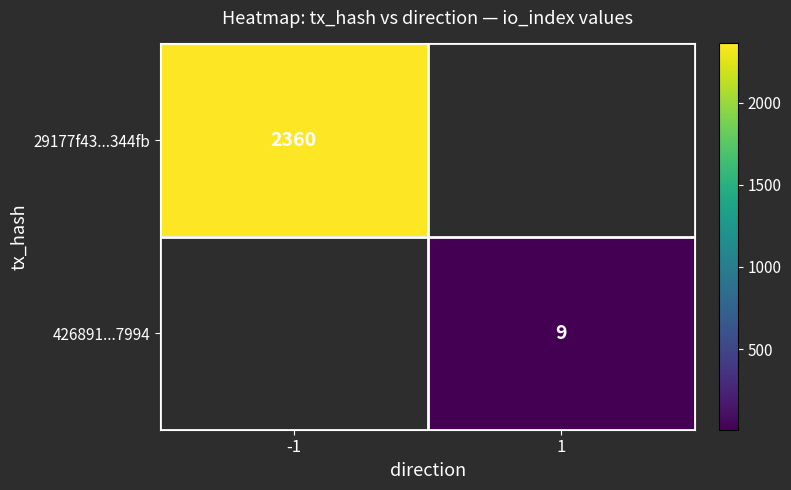

The 426891...7994 series shows 15 at 1. True or false?

False